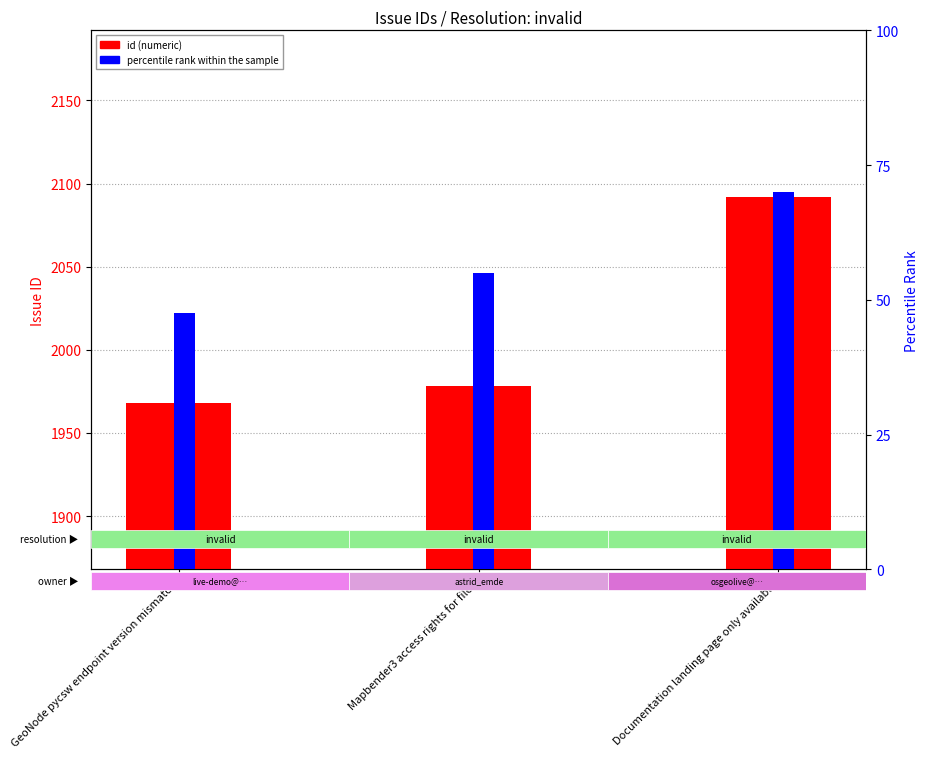

At which category is the sum across all series the highest?

Documentation landing page only available